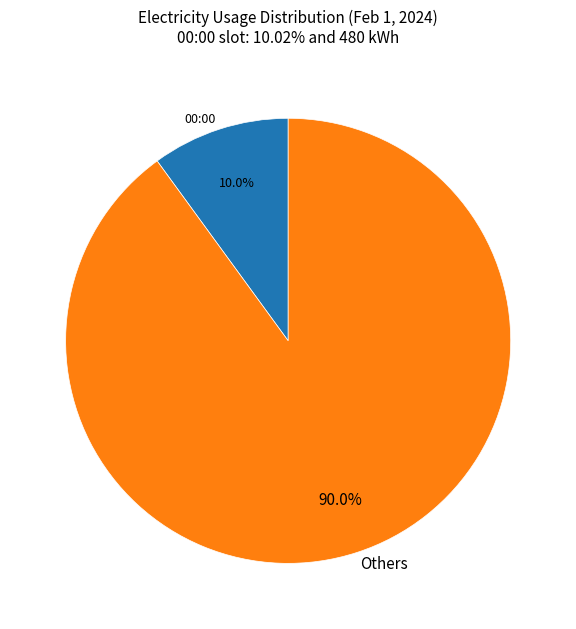

Which slice is the largest?

Others